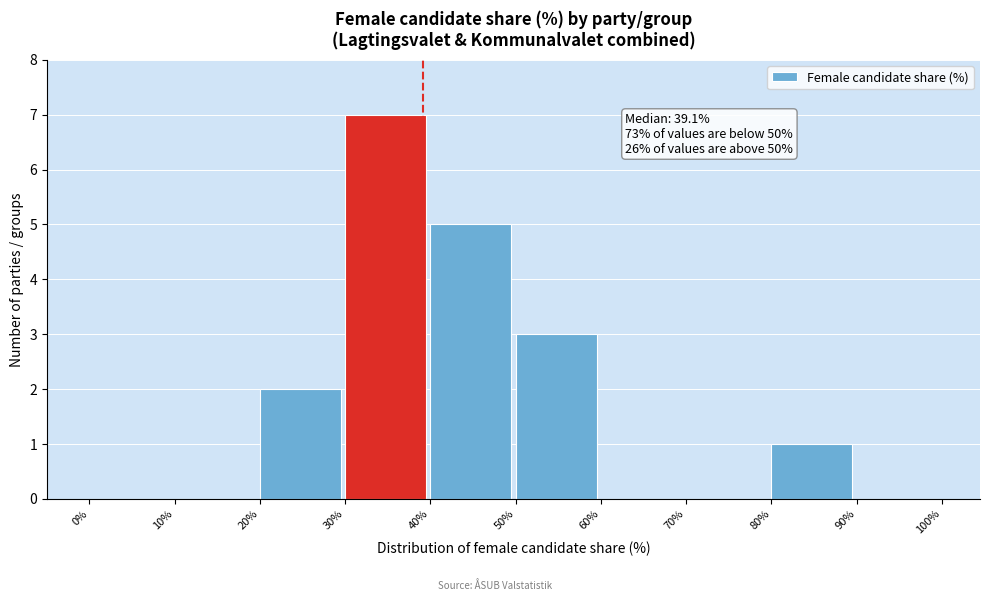

Which range on the x-axis has the tallest bar?

30% to 40%